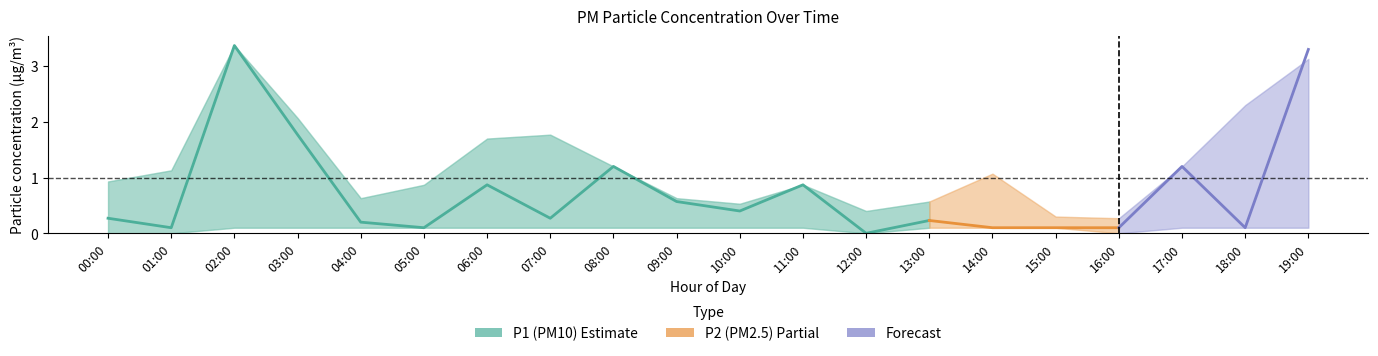

Does the chart display data point markers on the line(s)?

No